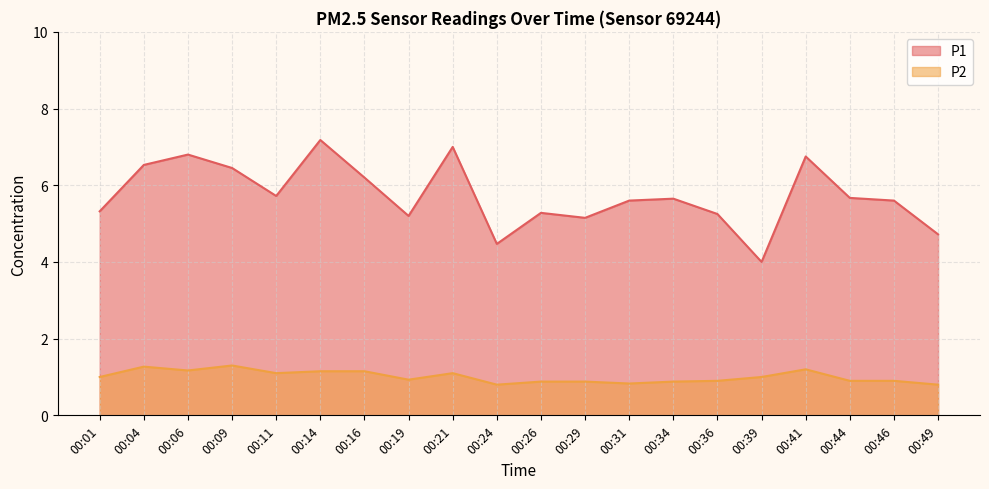

Rank the categories by P1 value from lowest to highest.

00:39, 00:24, 00:49, 00:29, 00:19, 00:36, 00:26, 00:01, 00:31, 00:46, 00:34, 00:44, 00:11, 00:16, 00:09, 00:04, 00:41, 00:06, 00:21, 00:14